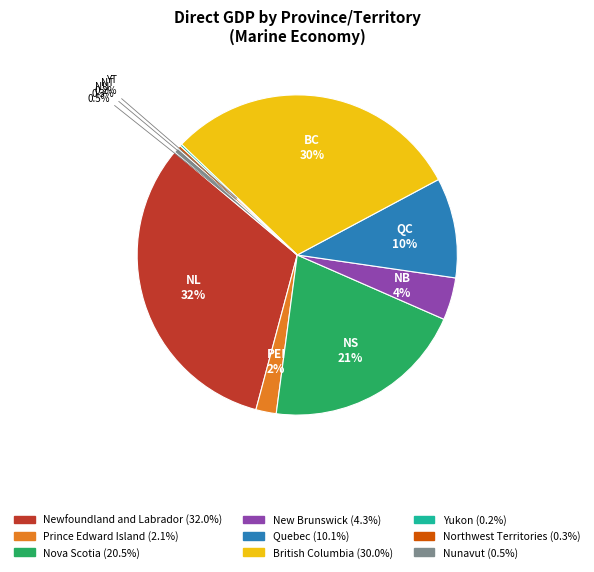

Does British Columbia represent more than half of the total?

No